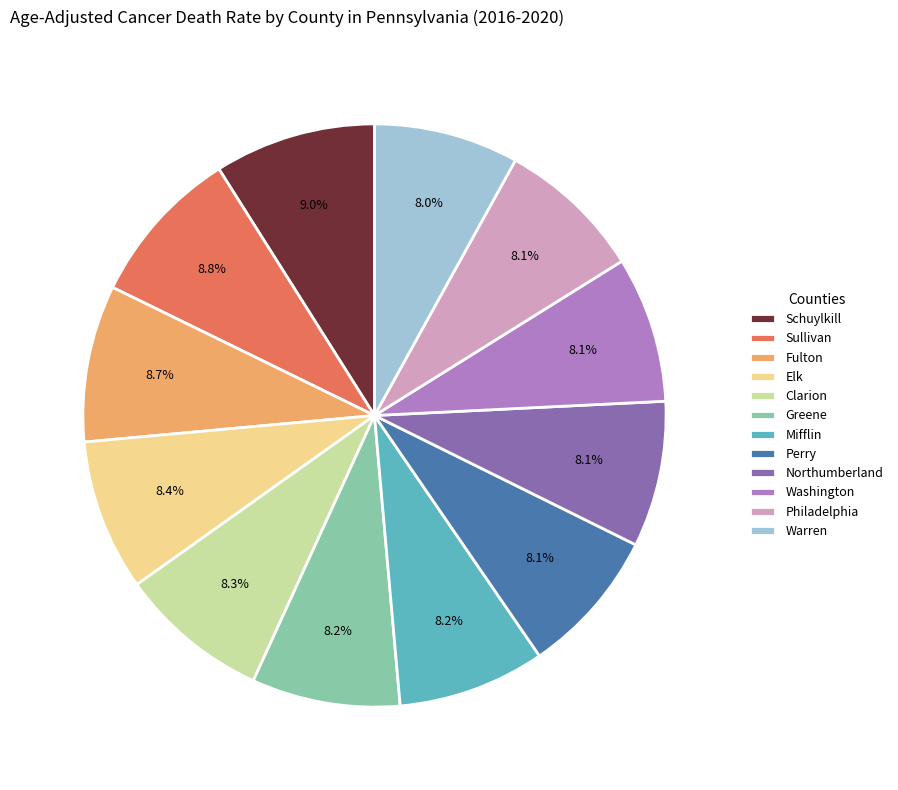

The Washington slice represents 2% of the pie. True or false?

False